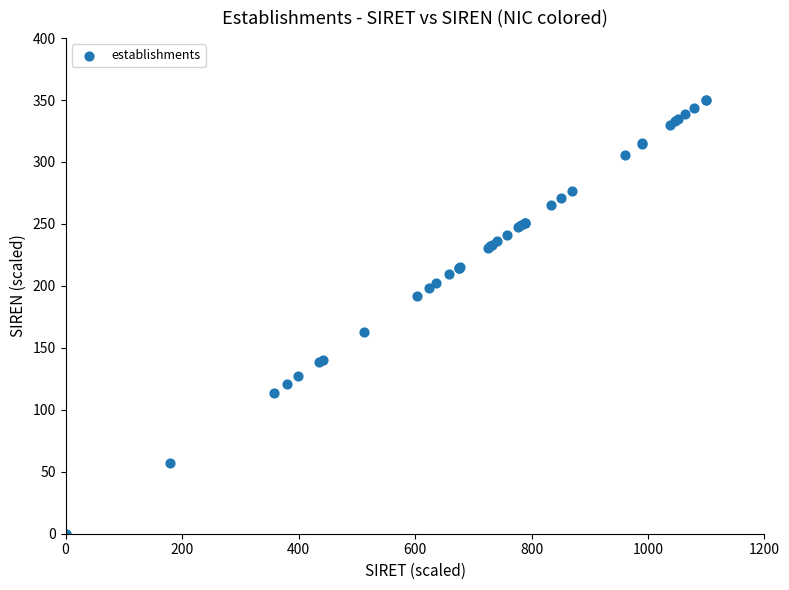

What Y value in the scatter plot is closest to 175?

162.9